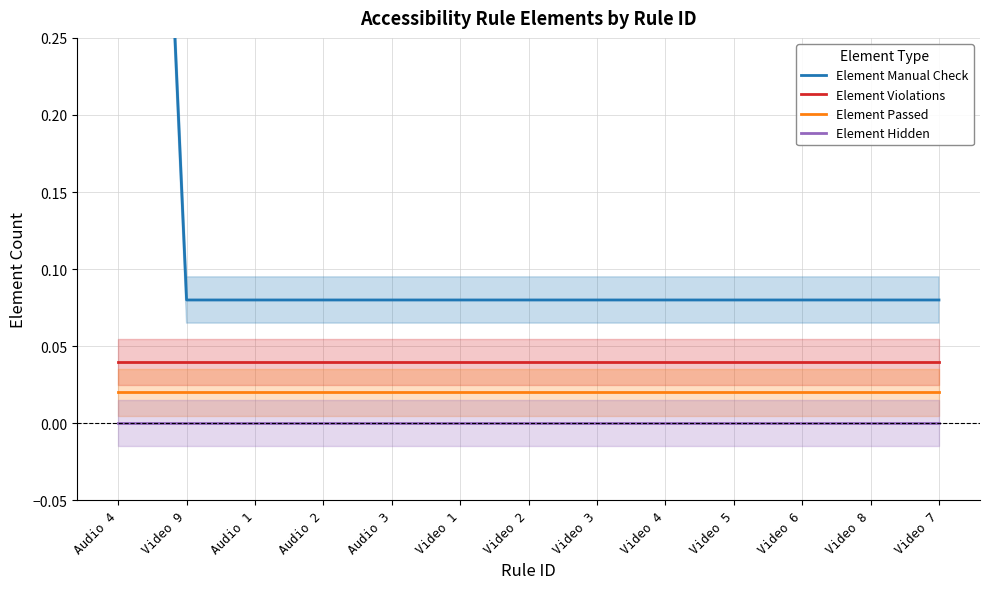

List the series in order of their peak value, highest first.

Element Manual Check, Element Violations, Element Passed, Element Hidden